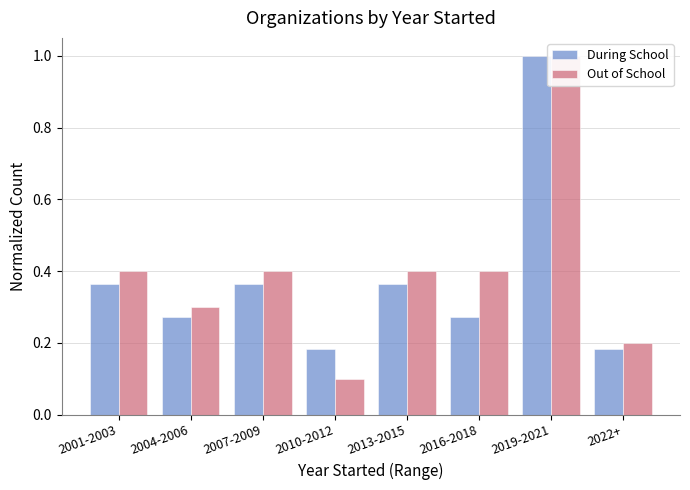

True or false: Out of School has a value of 0.1 at 2004-2006.

False